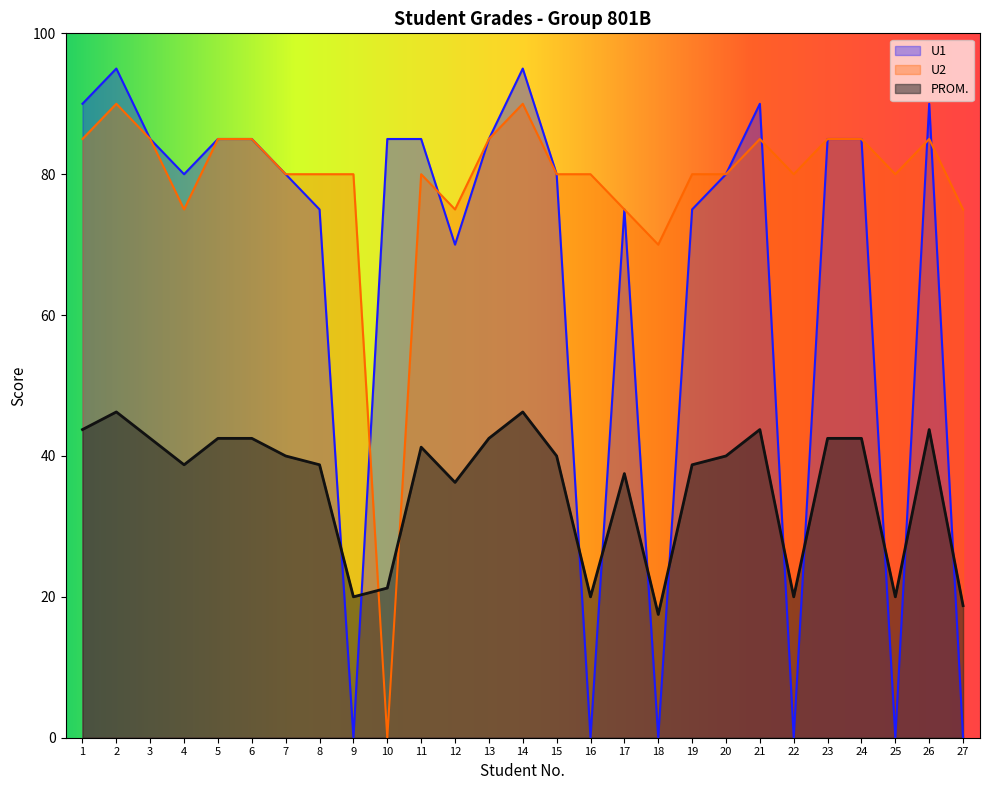

Rank the series by their maximum value, from highest to lowest.

U1, U2, PROM.